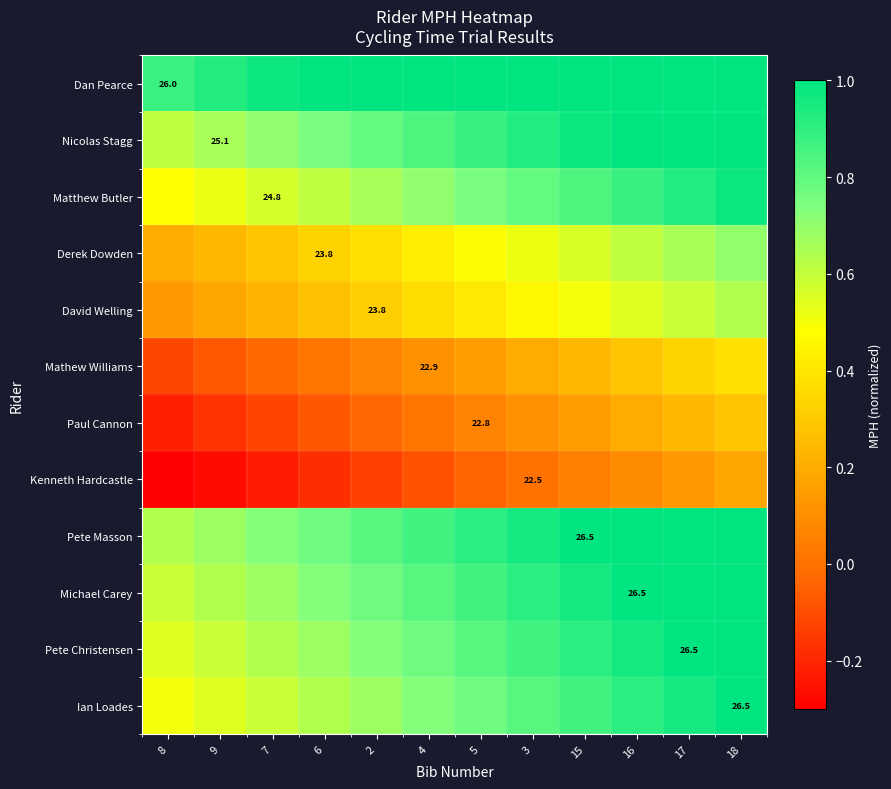

What is the difference between the second highest and minimum values in the Kenneth Hardcastle series?

0.5